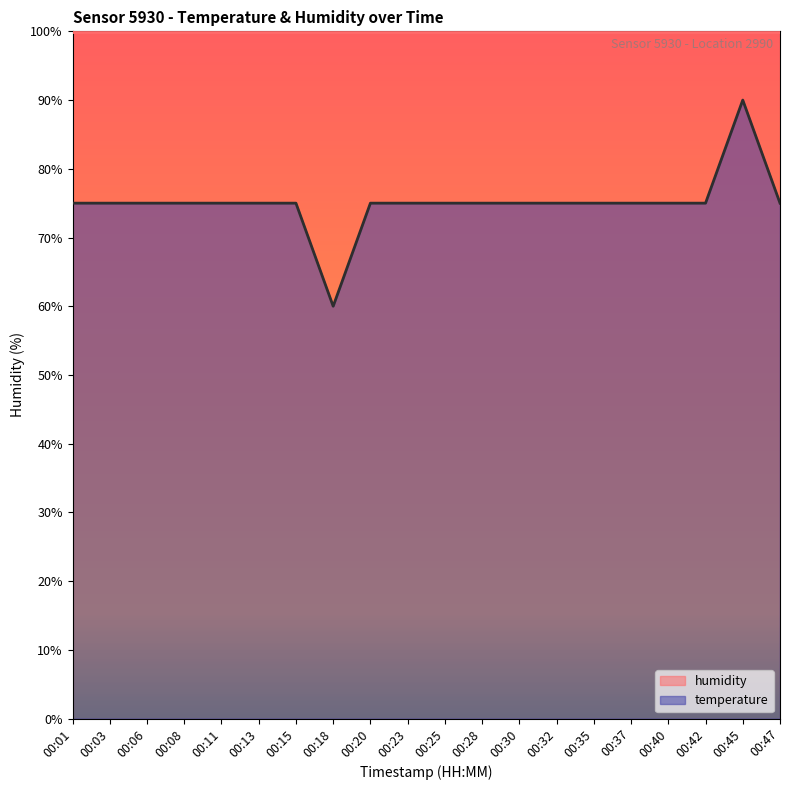

Rank the categories by value from highest to lowest.

00:45, 00:01, 00:03, 00:06, 00:08, 00:11, 00:13, 00:15, 00:20, 00:23, 00:25, 00:28, 00:30, 00:32, 00:35, 00:37, 00:40, 00:42, 00:47, 00:18